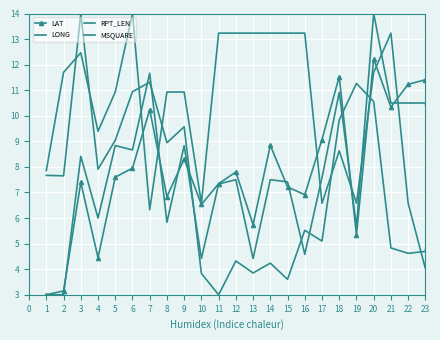

In MSQUARE, how many points are higher than both neighbors (excluding endpoints)?

11